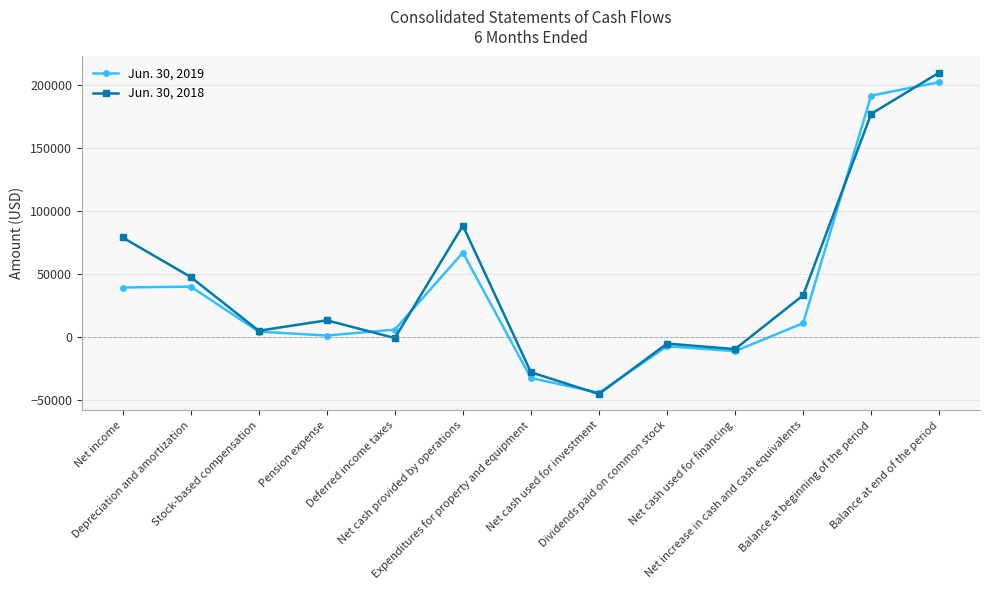

Is this an area chart (filled region under the line)?

No